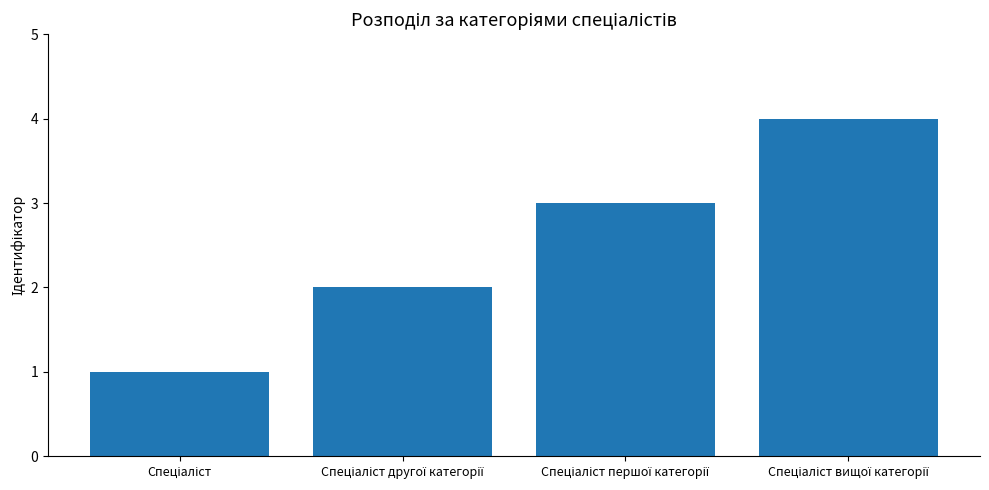

What is the value of the 1st bar from the left?

1